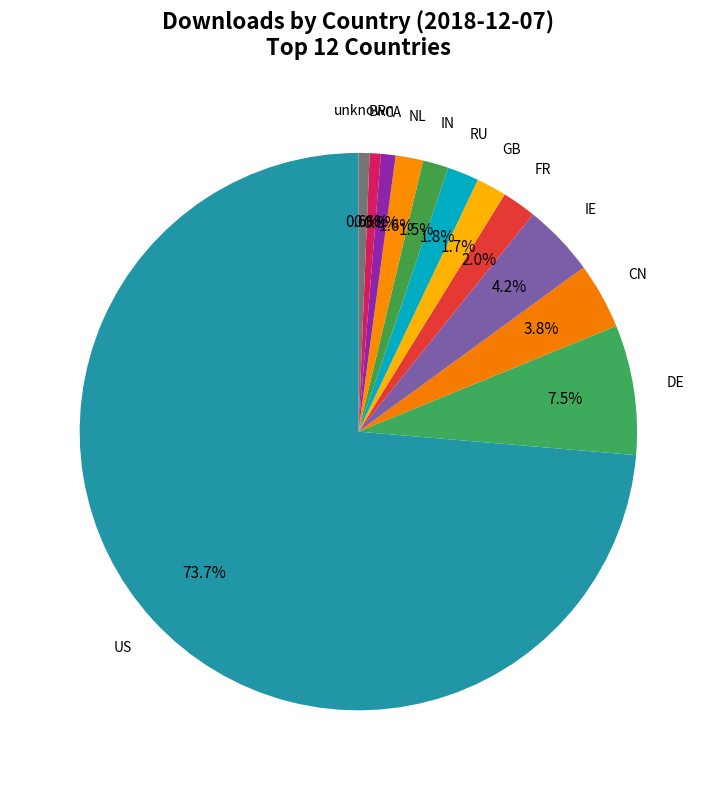

To the nearest percent, what is the average slice percentage?

8%